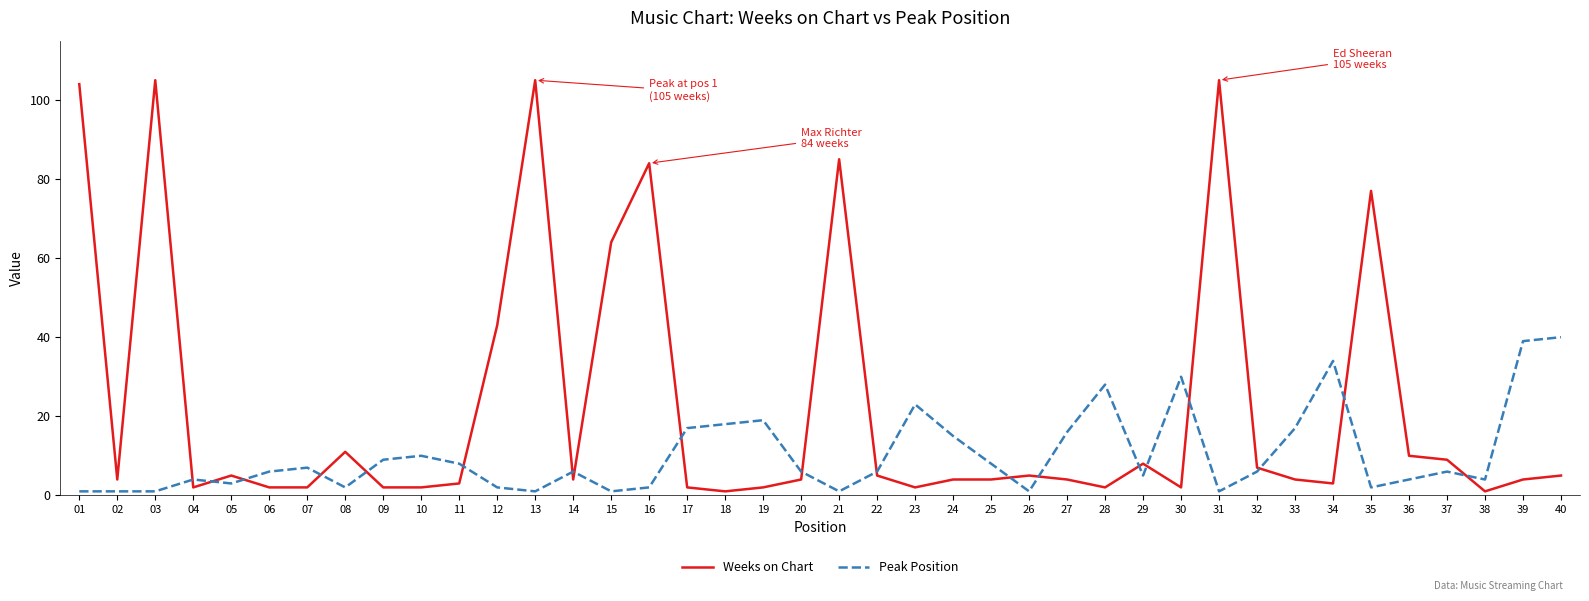

What is the maximum value for Weeks on Chart?

105